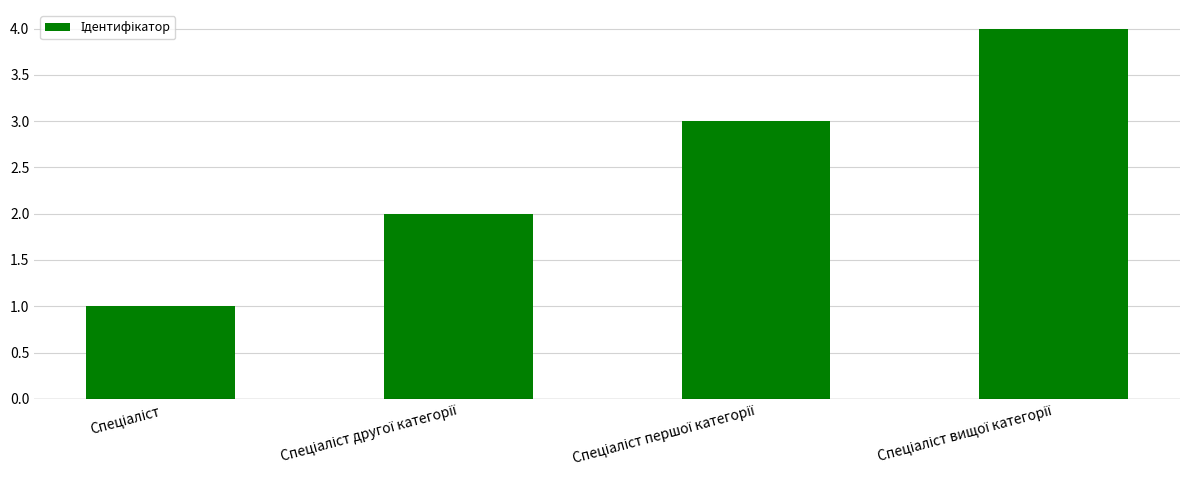

What is the maximum value shown in the chart?

4